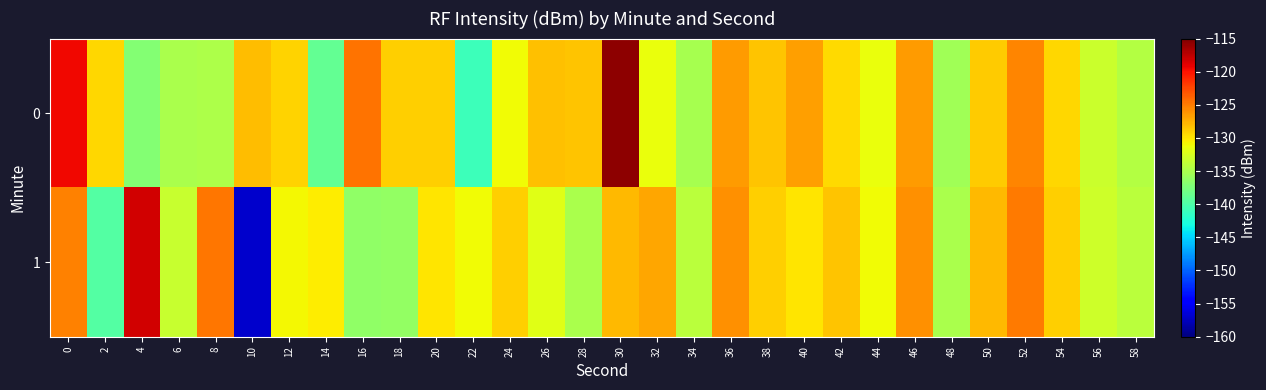

Which series has the widest spread of values?

row_1